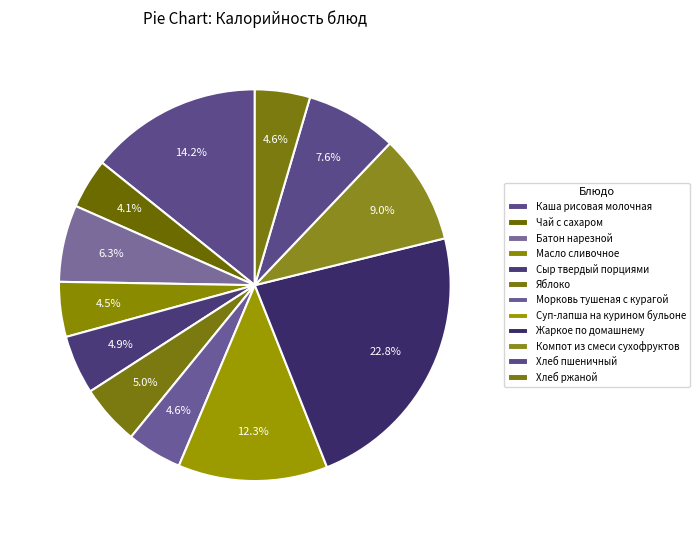

What percentage is NOT represented by Морковь тушеная с курагой?

95.4%